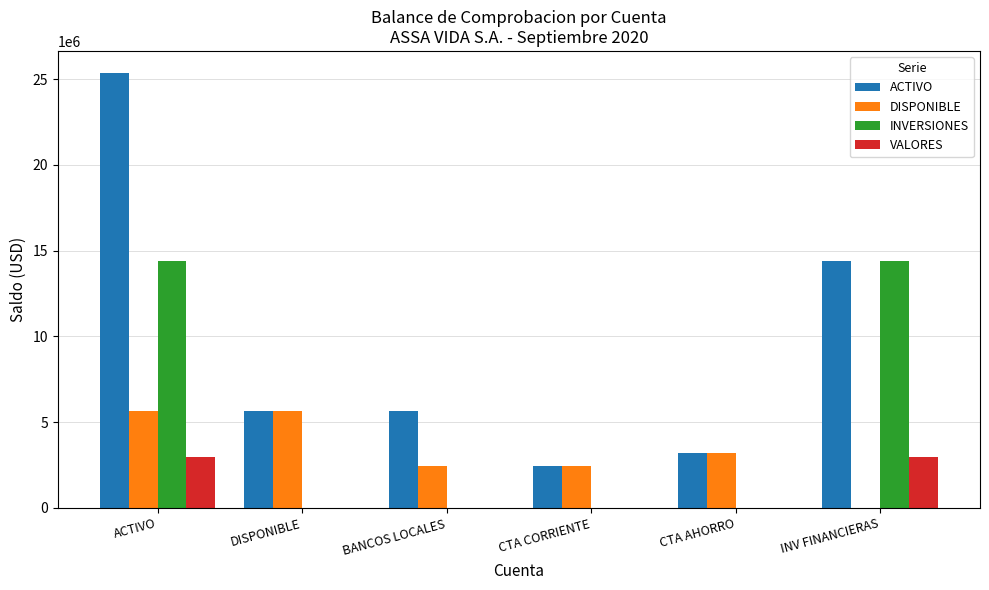

Which label corresponds to the largest value in the chart?

ACTIVO